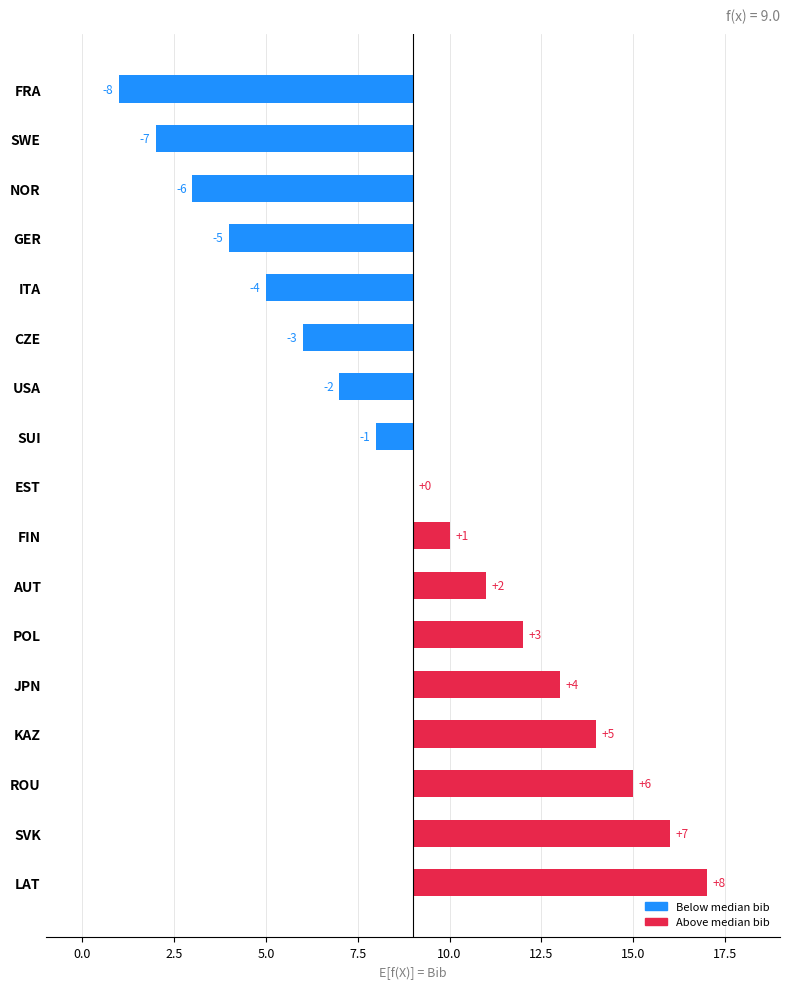

Count the number of data series in this chart.

1